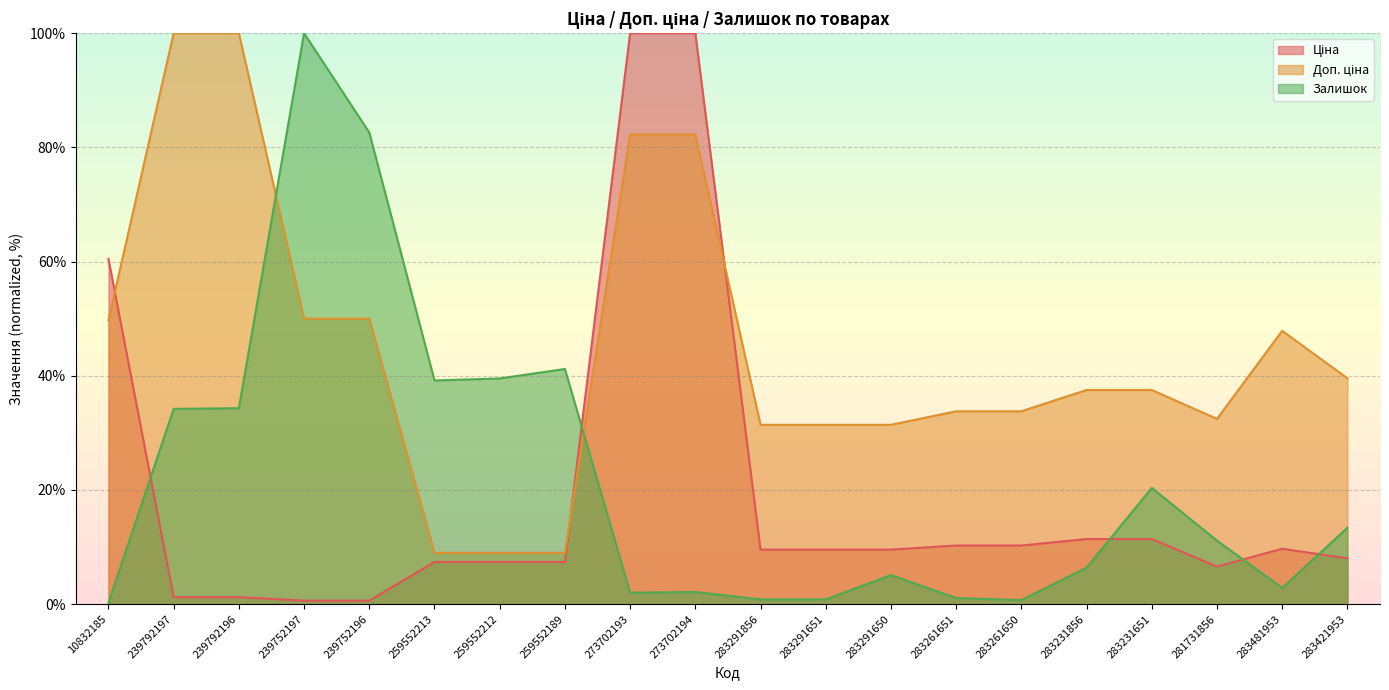

How many intersections are there between Ціна and Залишок?

5